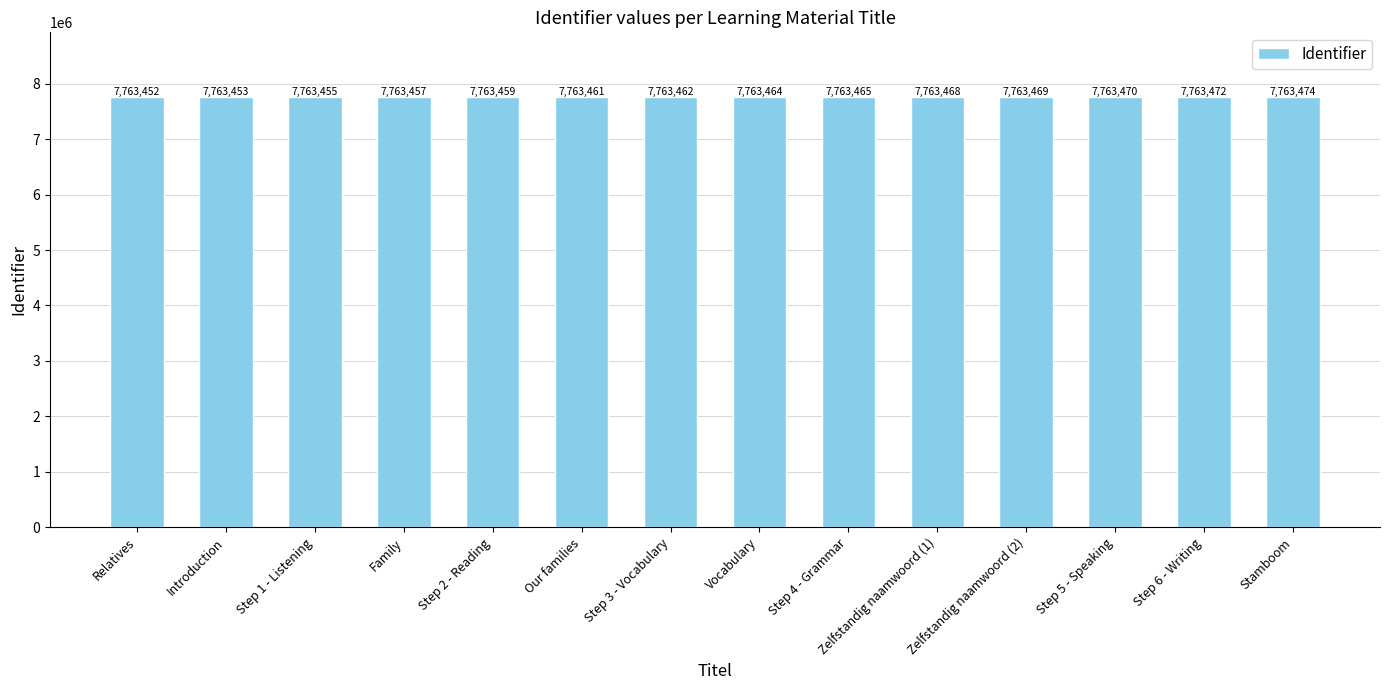

What value does the data have at Step 1 - Listening?

7763455